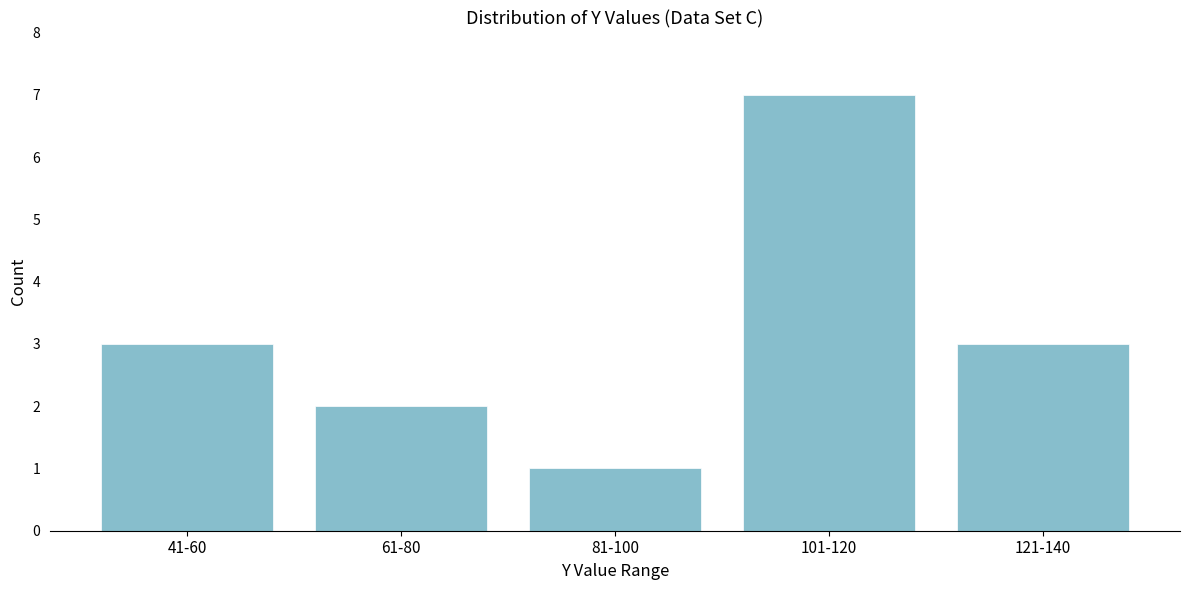

Reading left to right, what are all the values shown in this chart?

41-60=3	61-80=2	81-100=1	101-120=7	121-140=3